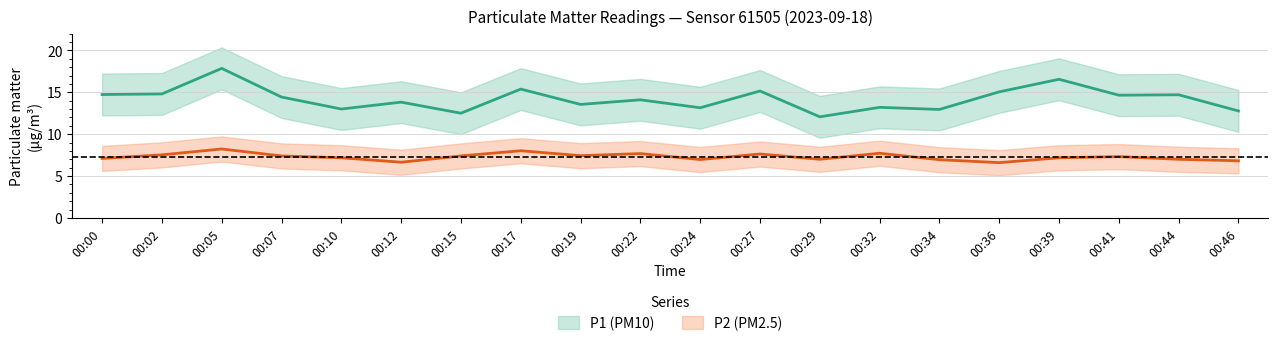

What is the total value across all series at 00:15?

19.9